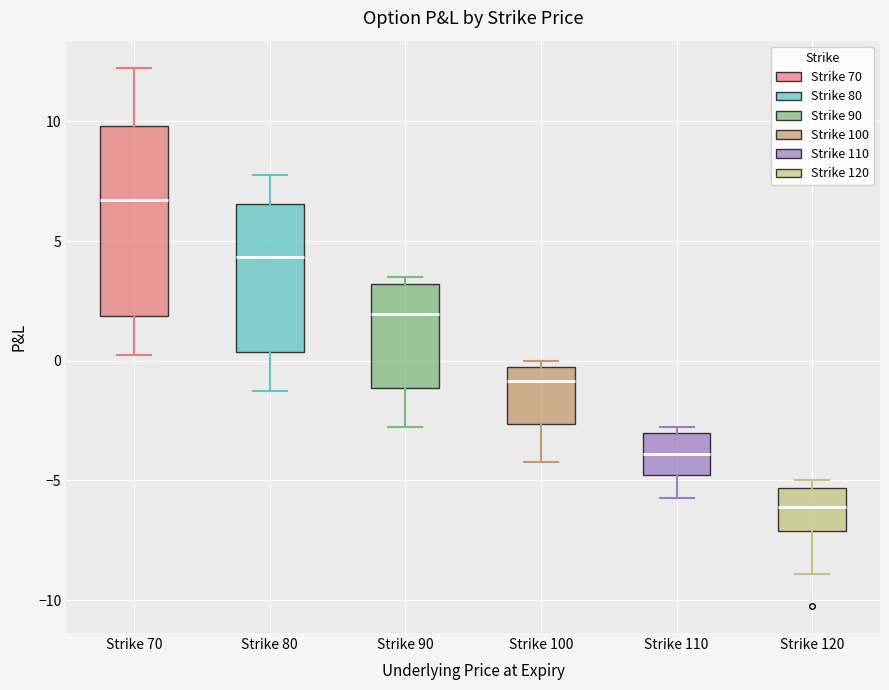

Which box's median line is the highest?

Strike 70